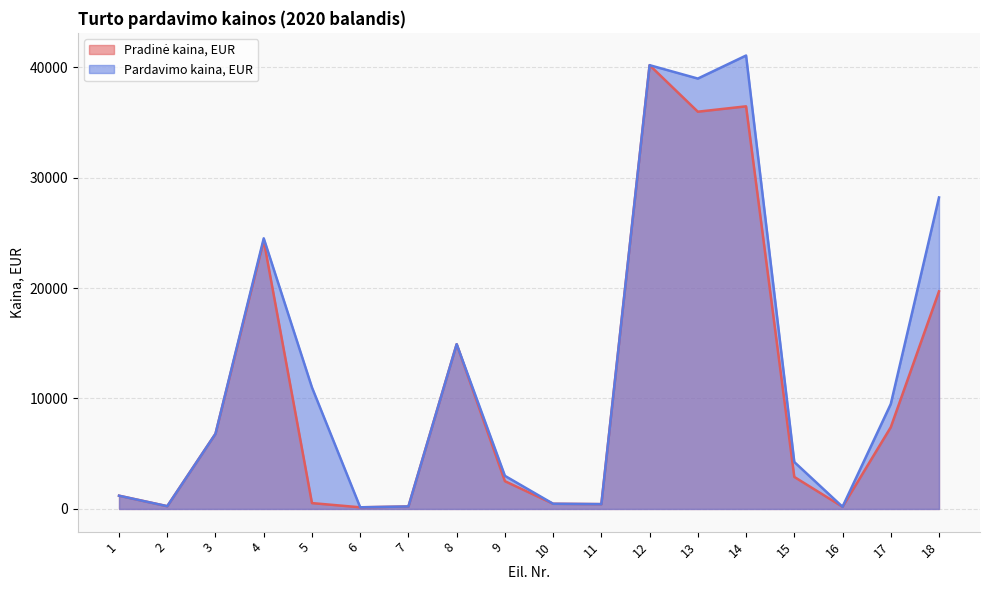

True or false: Pradinė kaina, EUR has a value of 40176 at 12.

True